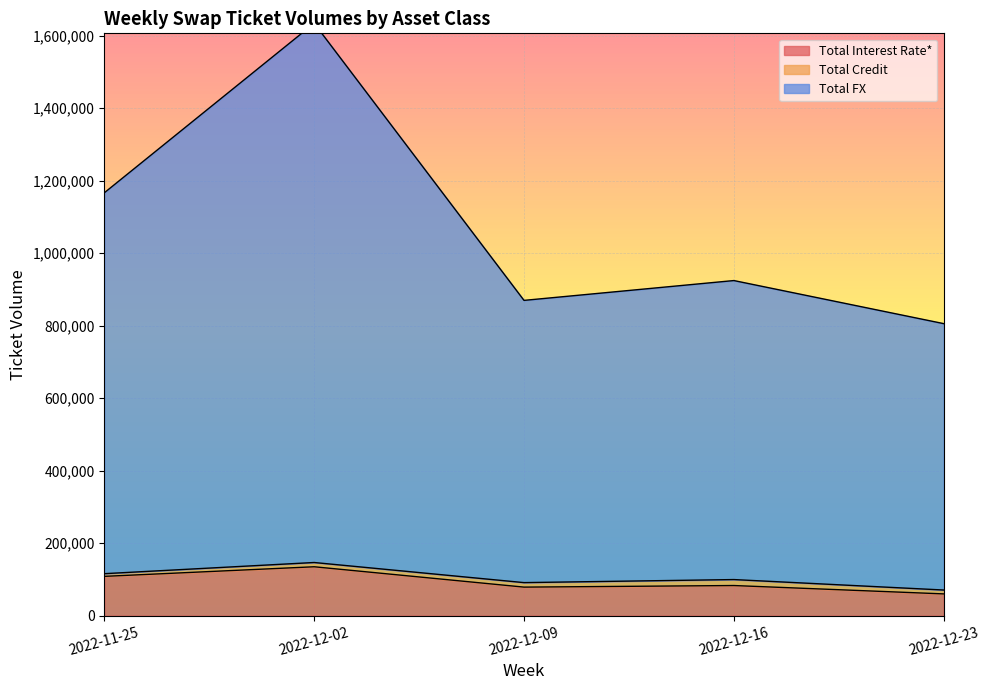

What is the highest value of the Total Interest Rate* series?

134943